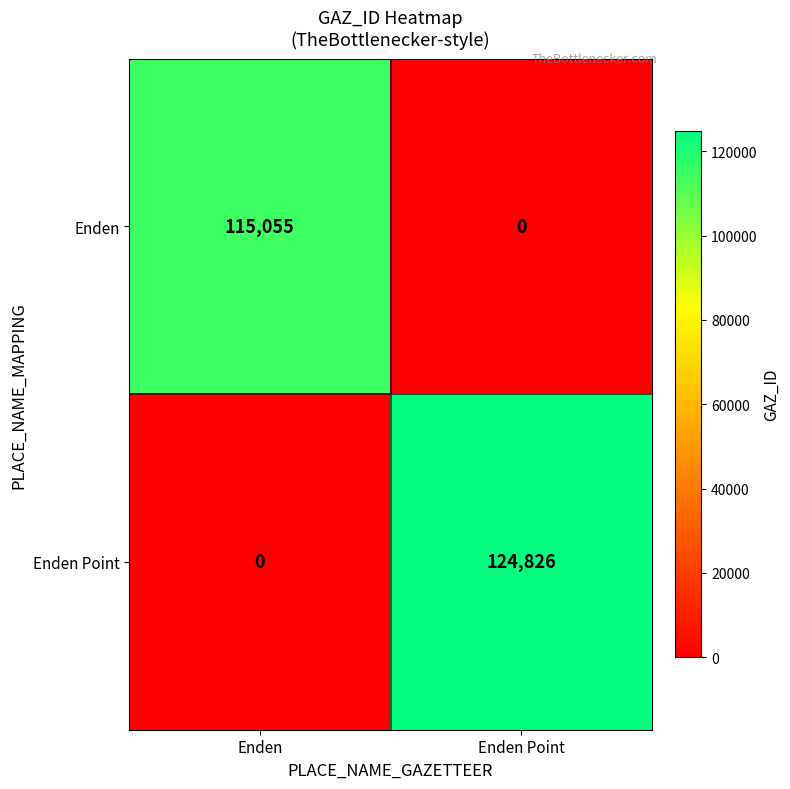

What is the greatest value displayed?

124826